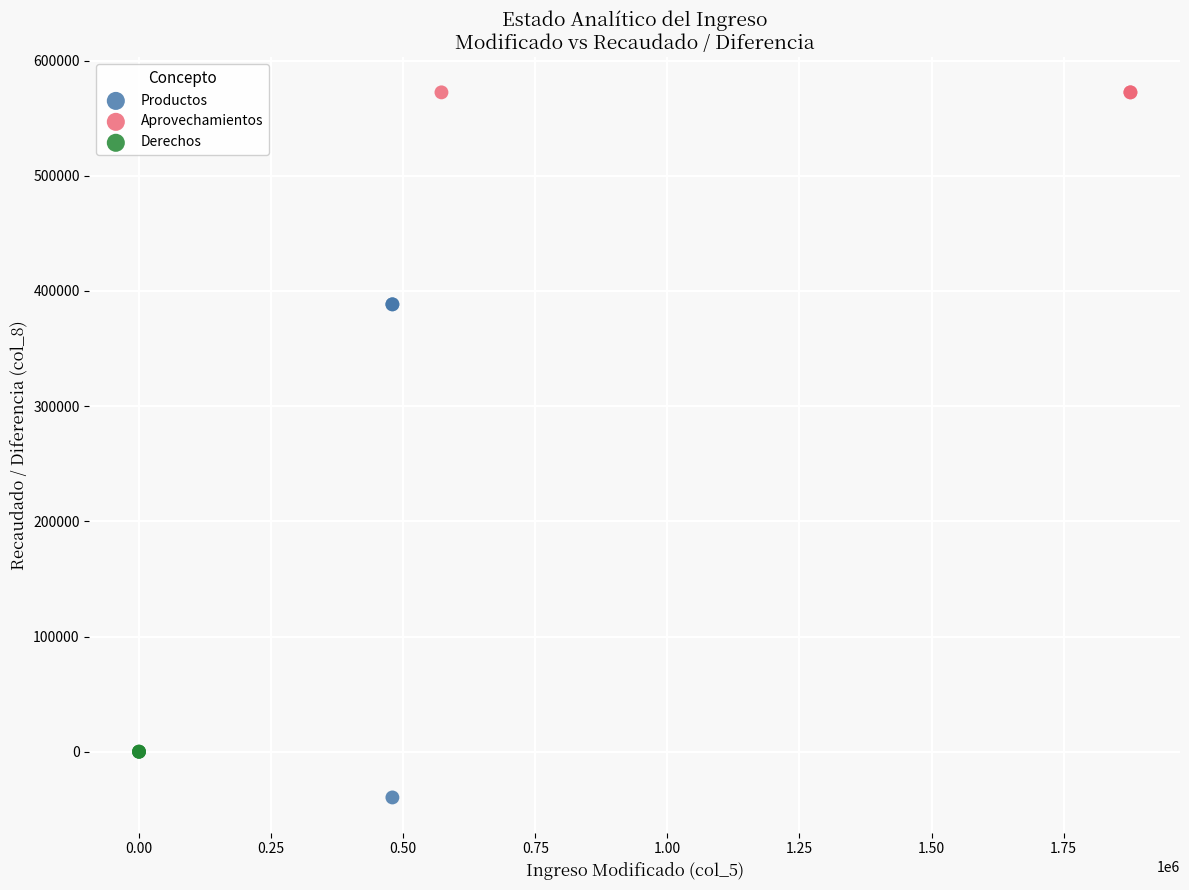

Which series contains the highest Y value?

Aprovechamientos